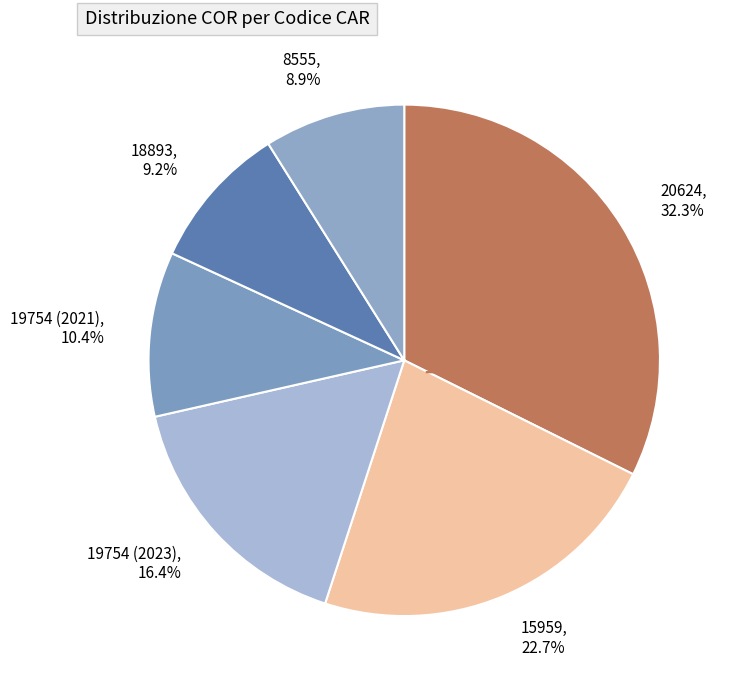

Approximately how many times larger is the value at 20624 compared to 18893?

3.5